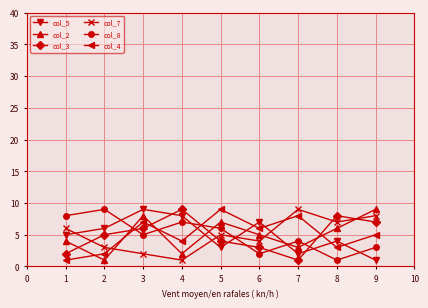

What is the difference between the col_4 values at 1 and 4?

3